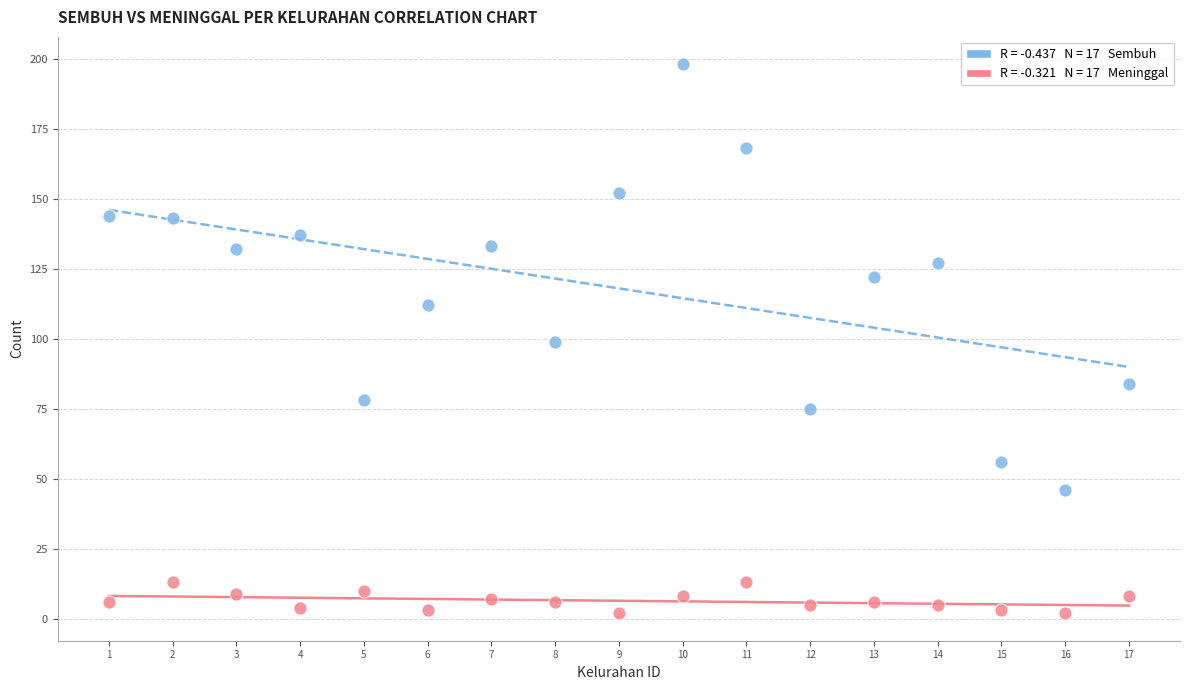

Across all data points, what is the range of Y values (max minus min)?

196